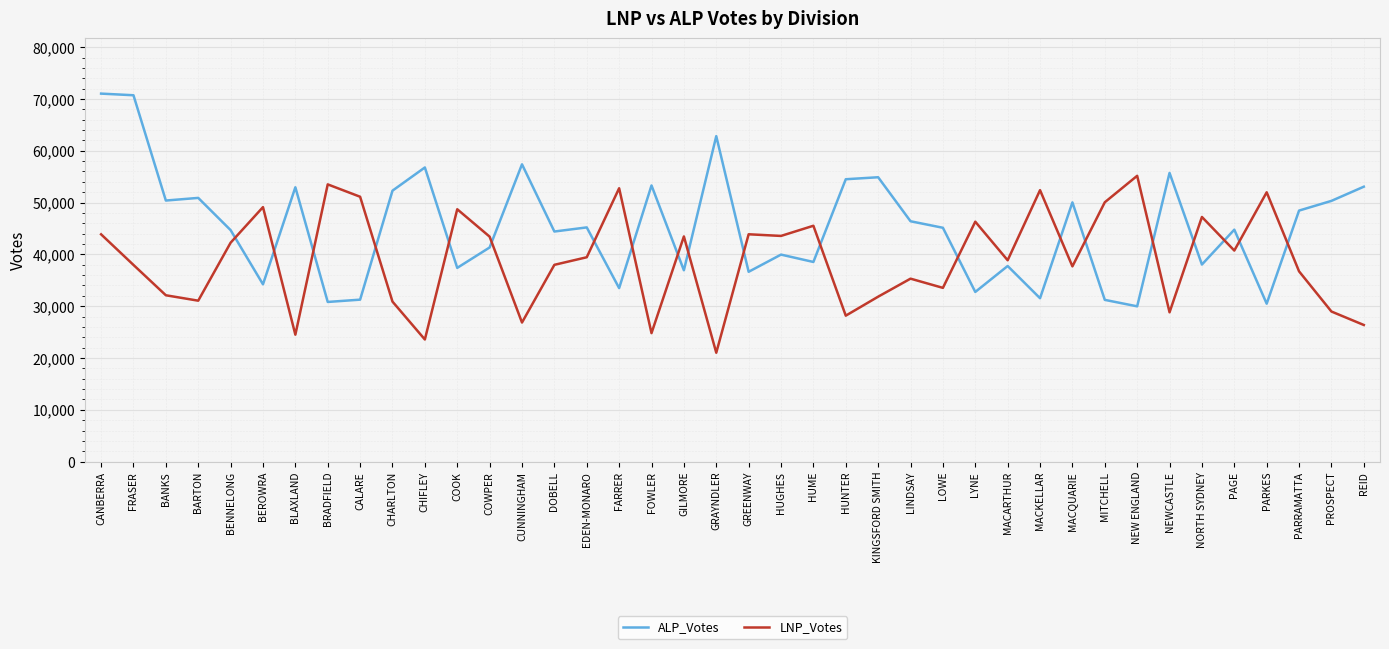

What is the difference between the highest and lowest values at HUME?

6989